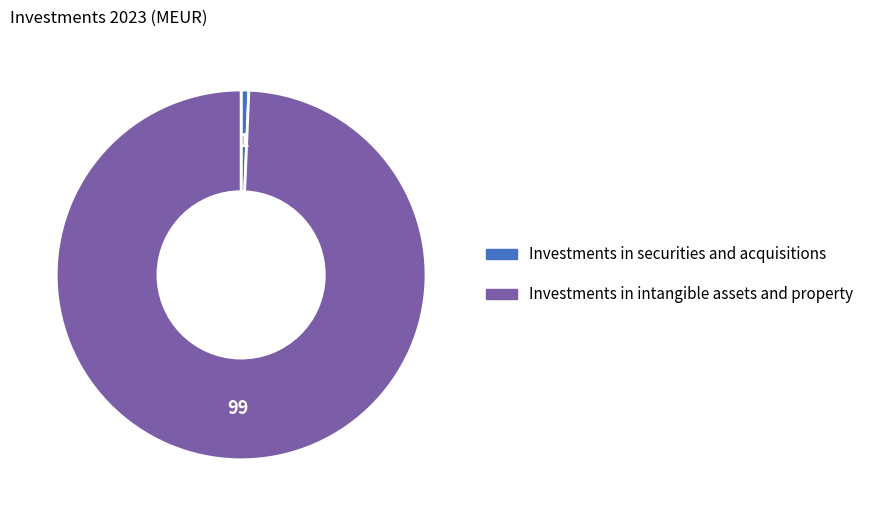

Is it true that Investments in intangible assets and property is 99% of the pie?

True